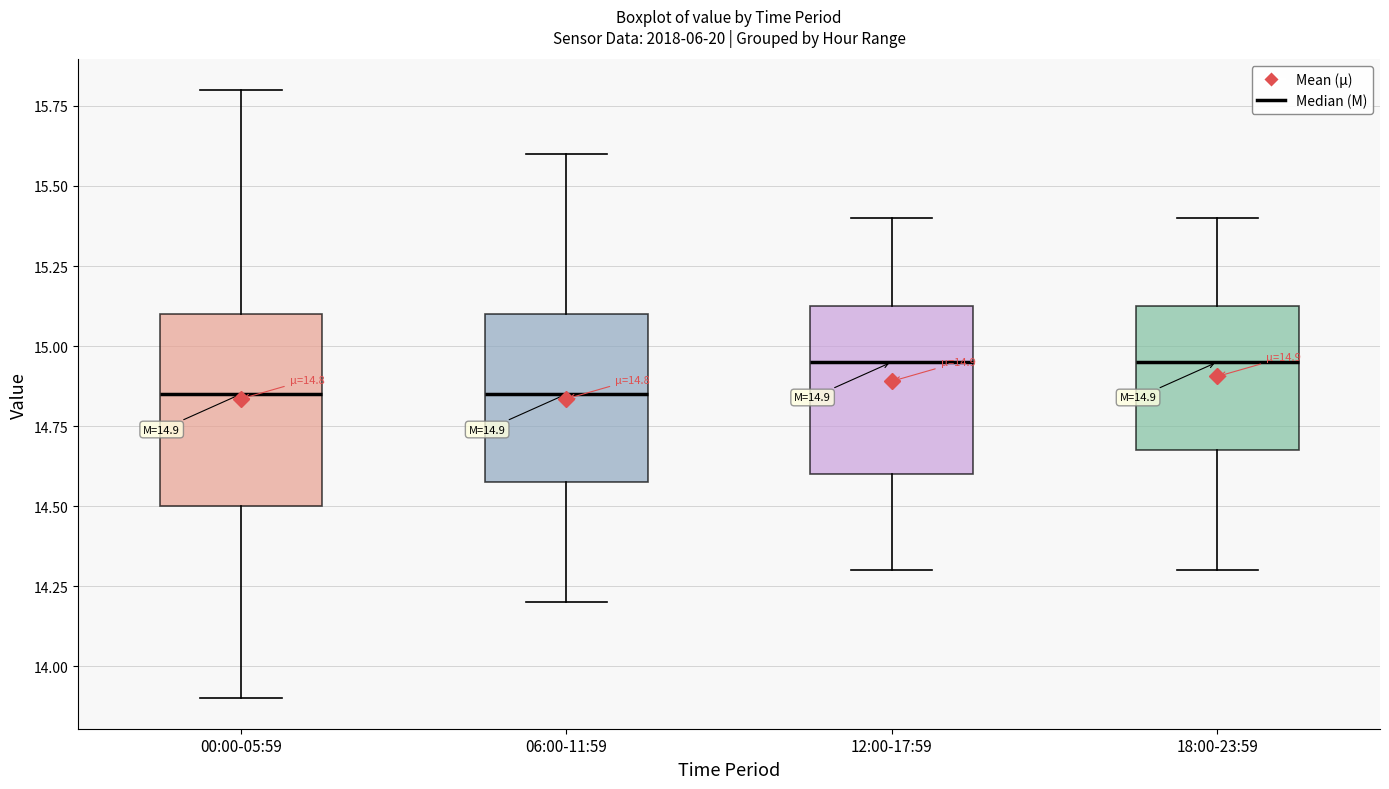

Comparing the boxes themselves (not the whiskers), which one is the tallest?

00:00-05:59